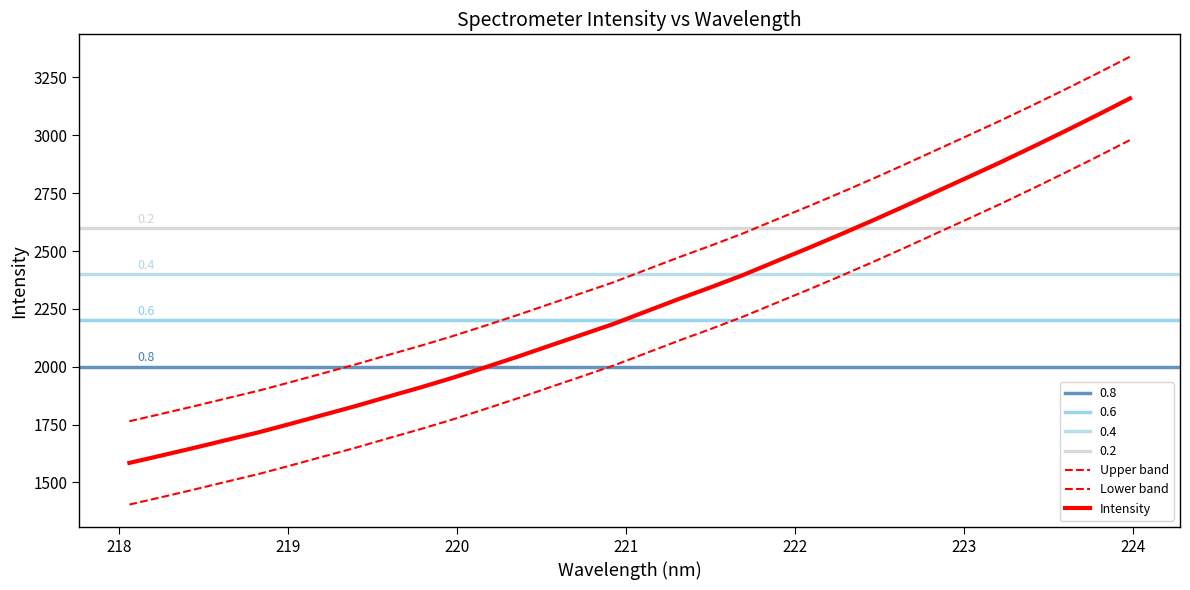

Is the value of Upper band at 15 greater than the value of Intensity at 19?

No